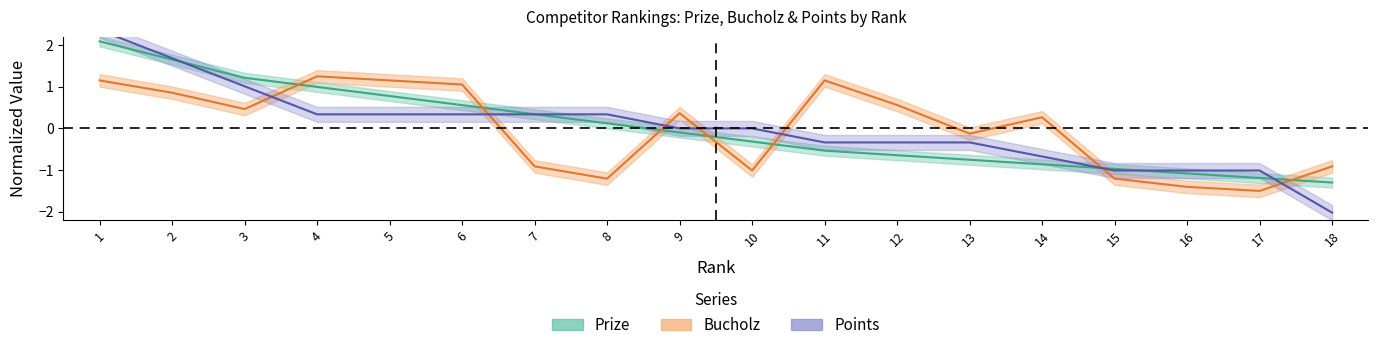

List the series in order of their overall mean, lowest first.

Bucholz, Points, Prize